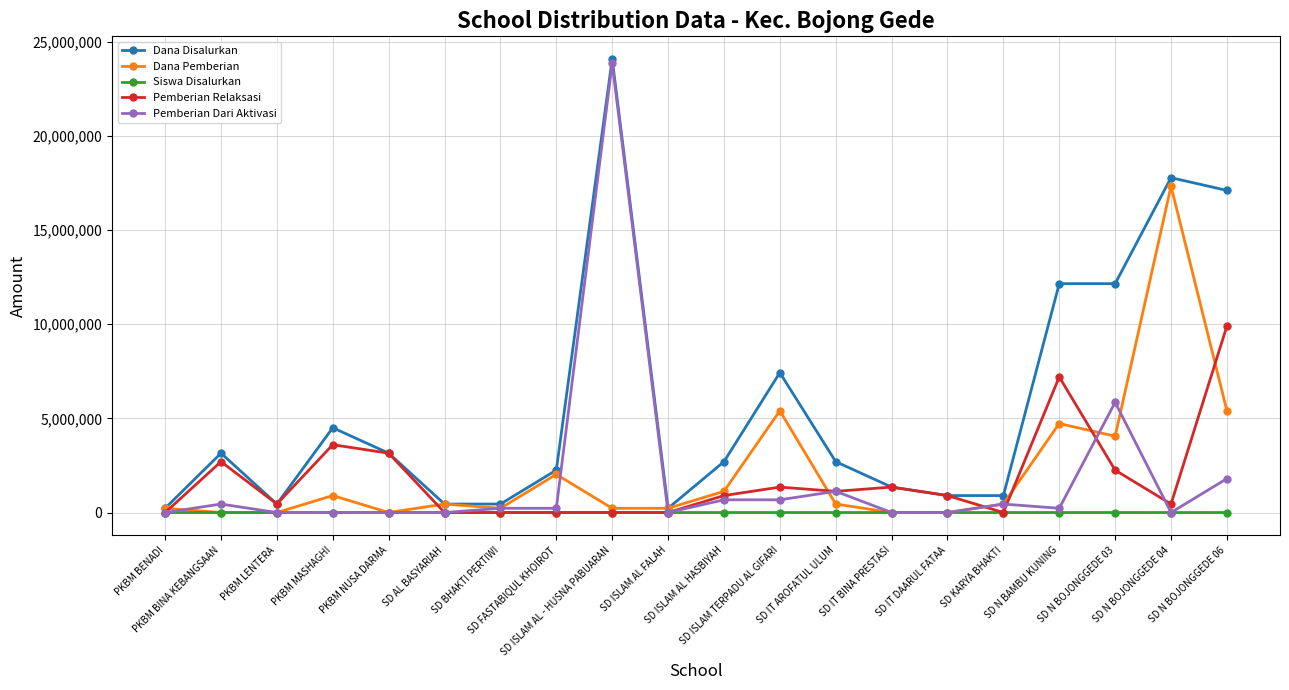

Which series has the largest total across all categories?

Dana Disalurkan